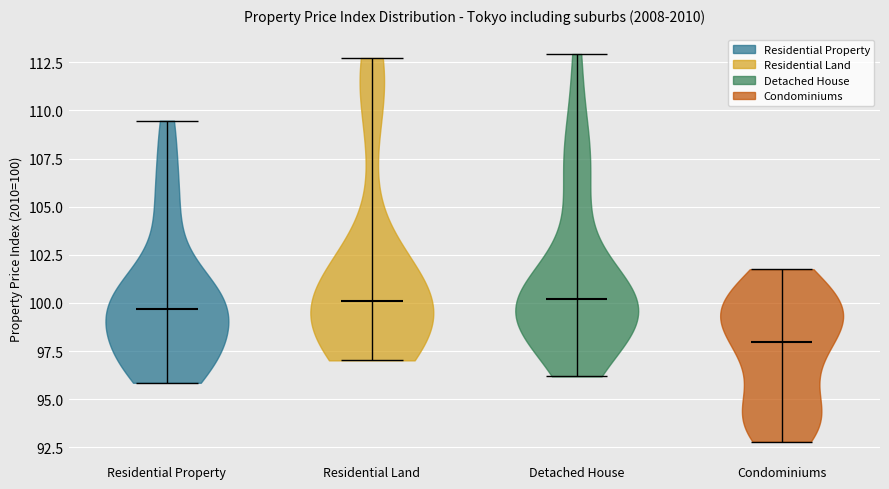

Reading left to right, read every violin against the y-axis: where its median line is, and the lowest and highest points it reaches. The values are not printed on the chart, so give them approximately, as read against the axis.

Residential Property: median line 99.5, lowest point 96.0, highest point 109.5
Residential Land: median line 100.0, lowest point 97.0, highest point 112.5
Detached House: median line 100.0, lowest point 96.0, highest point 113.0
Condominiums: median line 98.0, lowest point 93.0, highest point 101.5